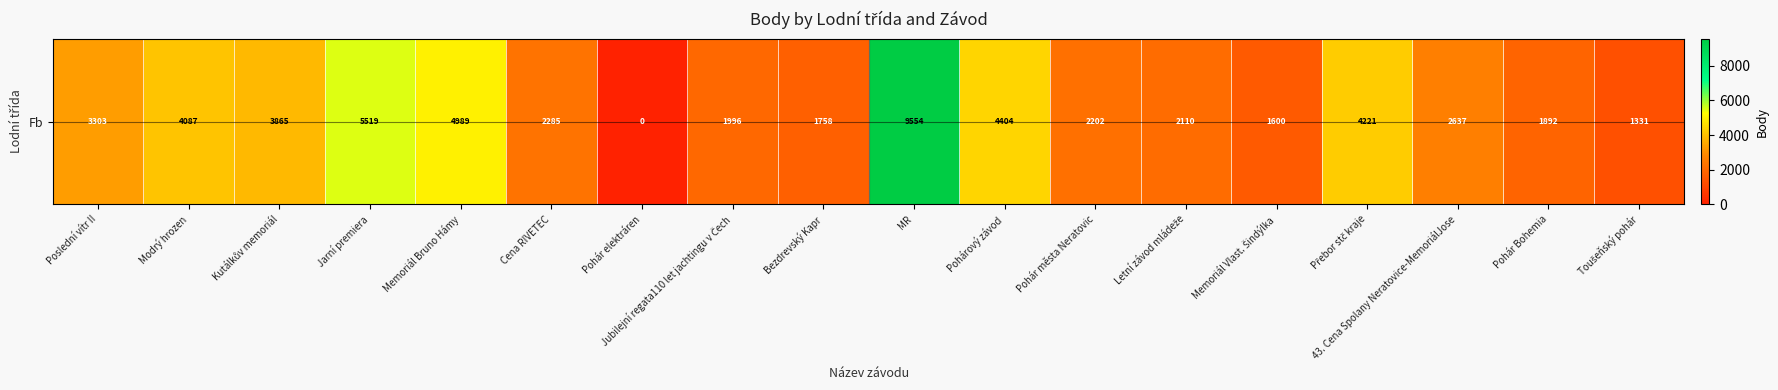

Reading right to left, transcribe all the data shown in this chart.

Toušeňský pohár=1331	Pohár Bohemia=1892	43. Cena Spolany Neratovice-MemoriálJose=2637	Přebor stč kraje=4221	Memoriál Vlast. Šindýlka=1600	Letní závod mládeže=2110	Pohár města Neratovic=2202	Pohárový závod=4404	MR=9554	Bezdrevský Kapr=1758	Jubilejní regata110 let jachtingu v Čech=1996	Pohár elektráren=0	Cena RIVETEC=2285	Memoriál Bruno Hámy=4989	Jarní premiera=5519	Kutálkův memoriál=3865	Modrý hrozen=4087	Poslední vítr II=3303